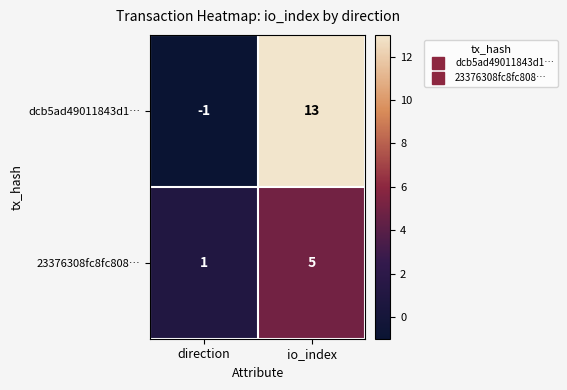

Reading left to right, what are all the values shown in this chart?

dcb5ad49011843d1…: direction=-1	io_index=13
23376308fc8fc808…: direction=1	io_index=5